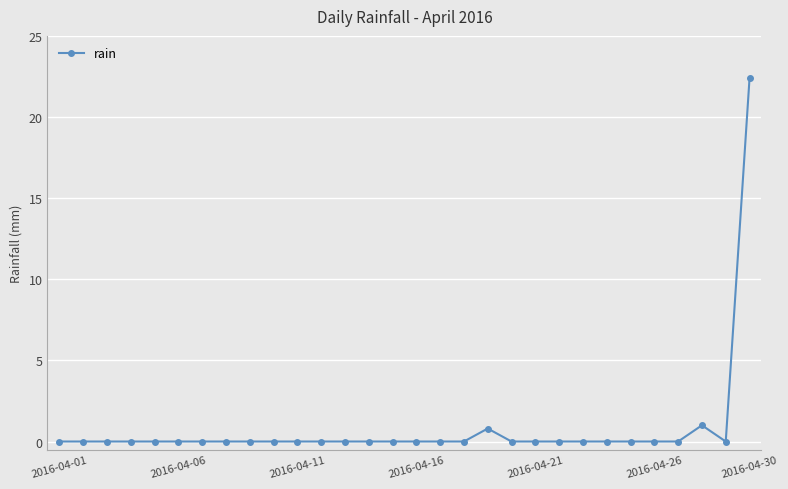

What is the greatest value displayed?

22.4